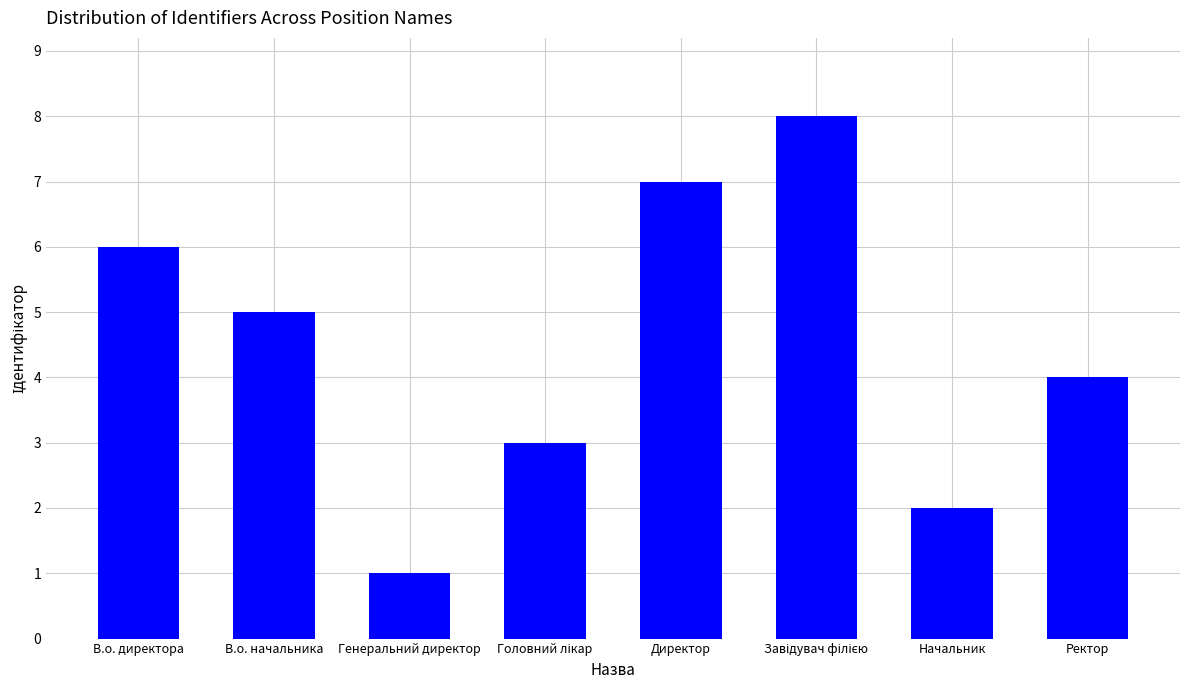

How many values are below 5?

4